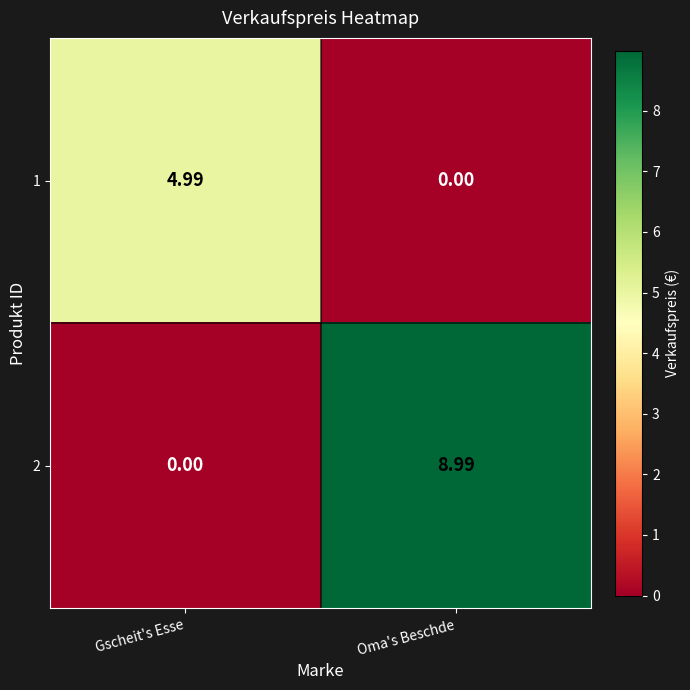

At which category does the chart reach its peak across all series?

Oma's Beschde